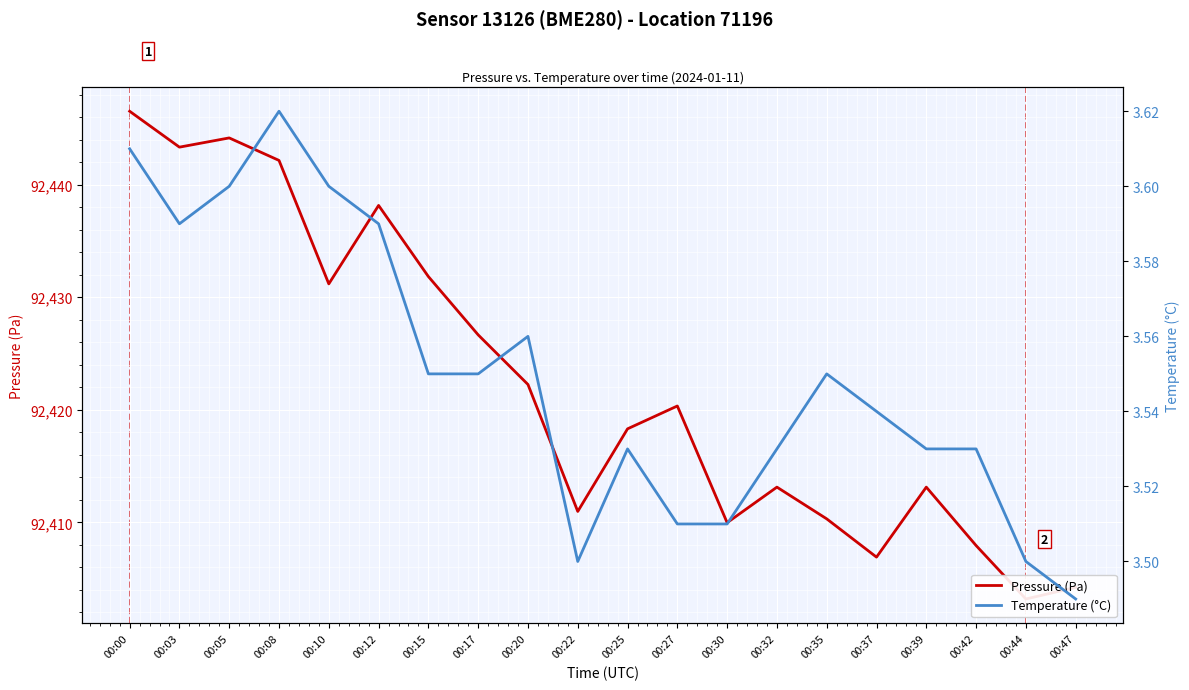

How many values in the Pressure (Pa) series exceed 92420?

10